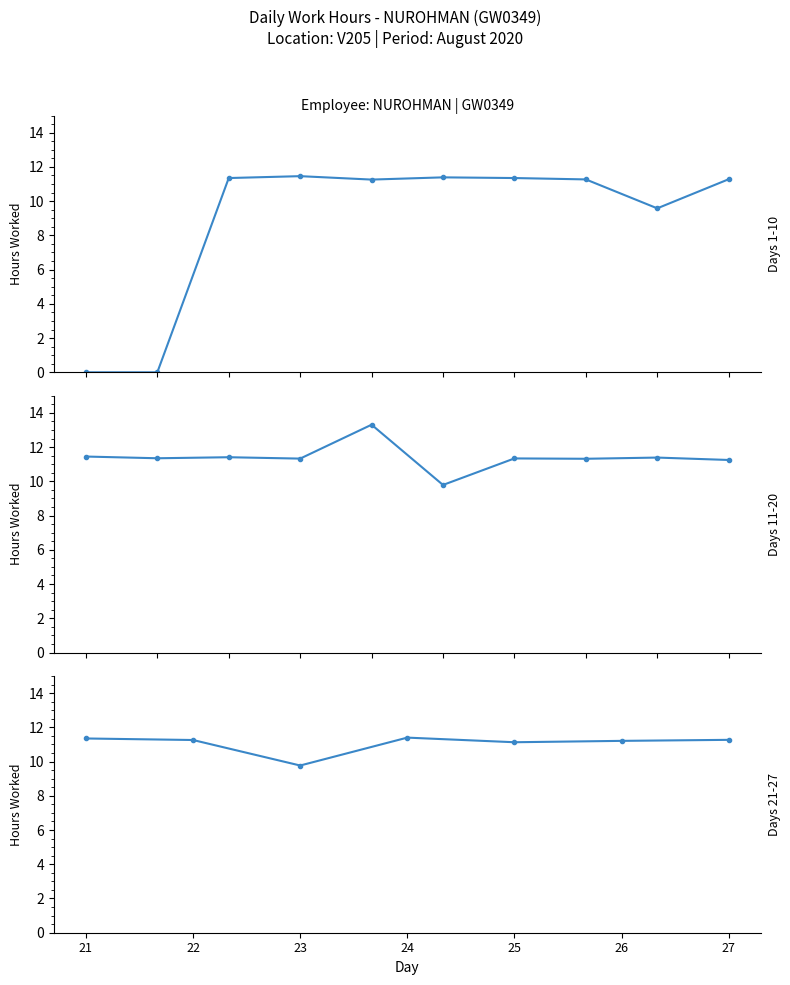

What is the value of the 5th point from the left?

11.3